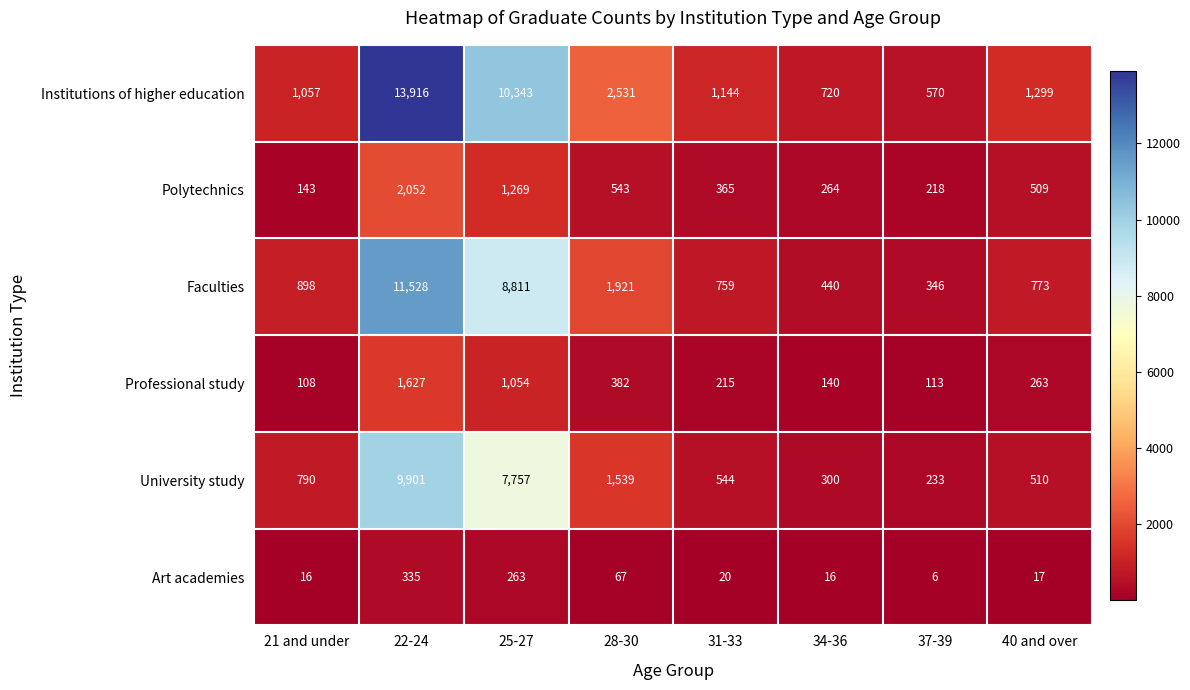

Is it true that Art academies equals 7 at 34-36?

False